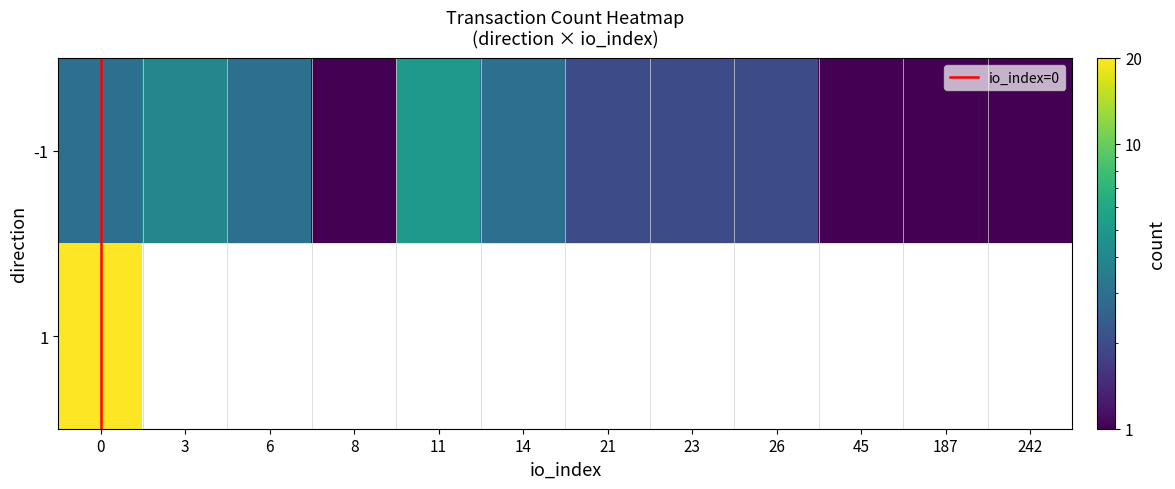

Rank the categories by value from lowest to highest.

8, 45, 187, 242, 21, 23, 26, 0, 6, 14, 3, 11